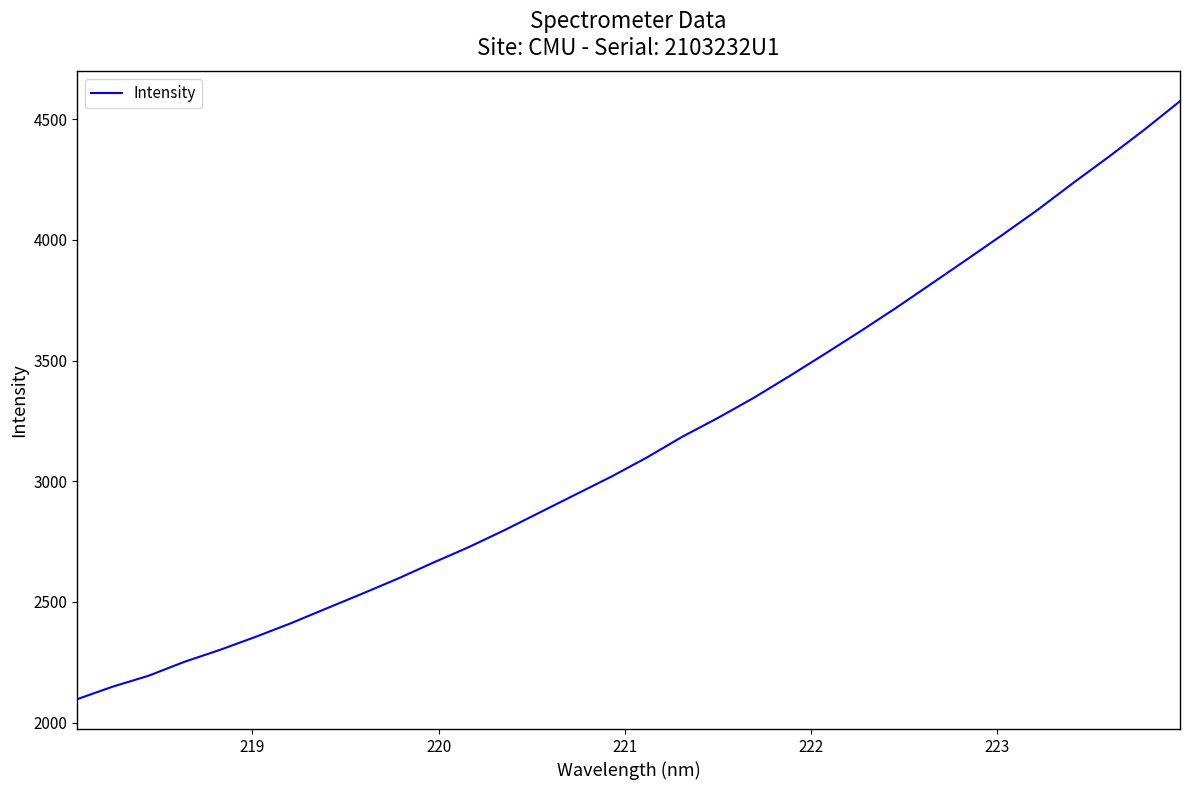

How many values are below 3098?

16